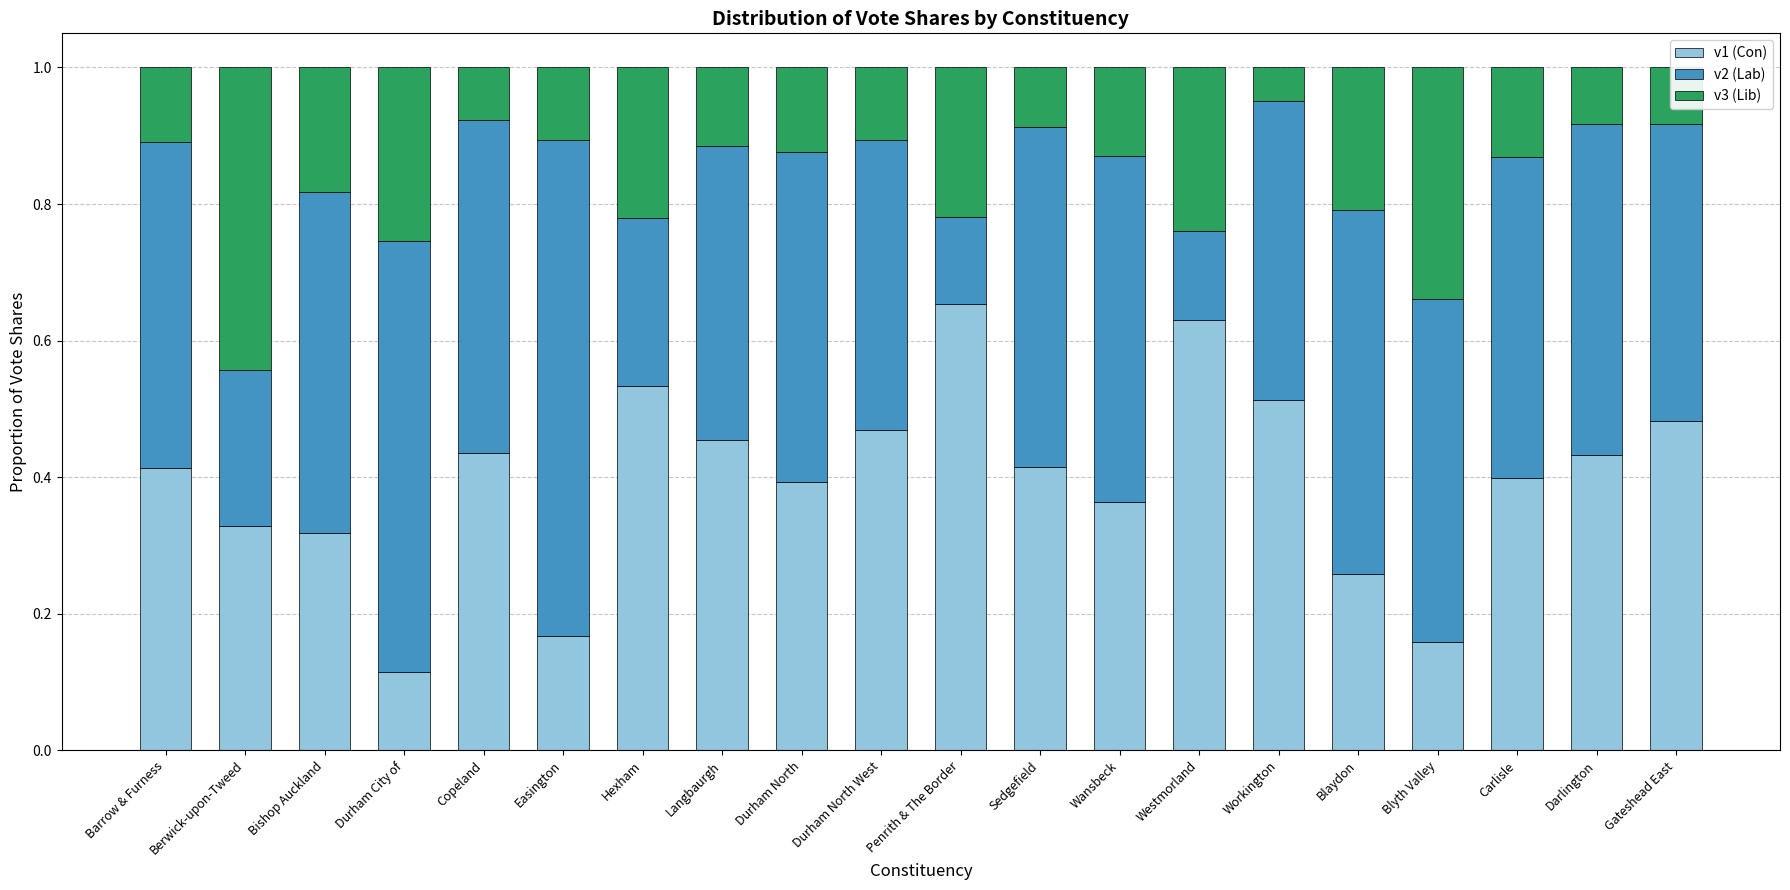

Does the chart contain any negative values?

No